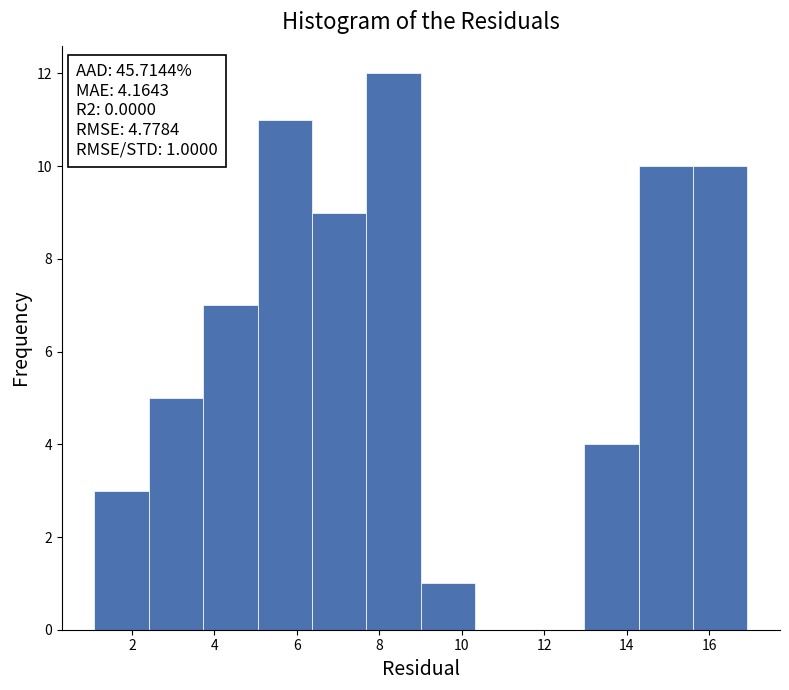

Which range on the x-axis has the tallest bar?

7.6 to 9.0